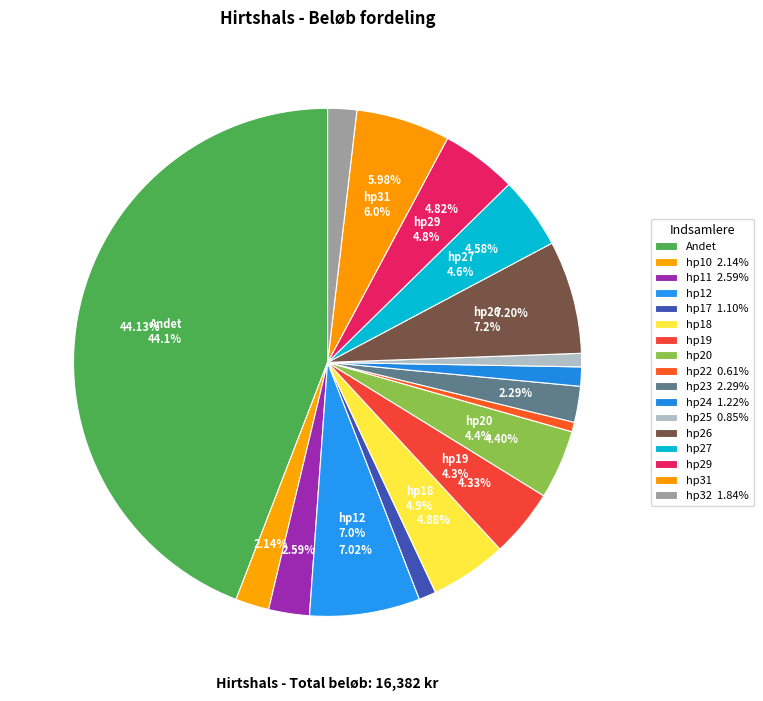

How much of the chart is everything except hp29?

95.2%